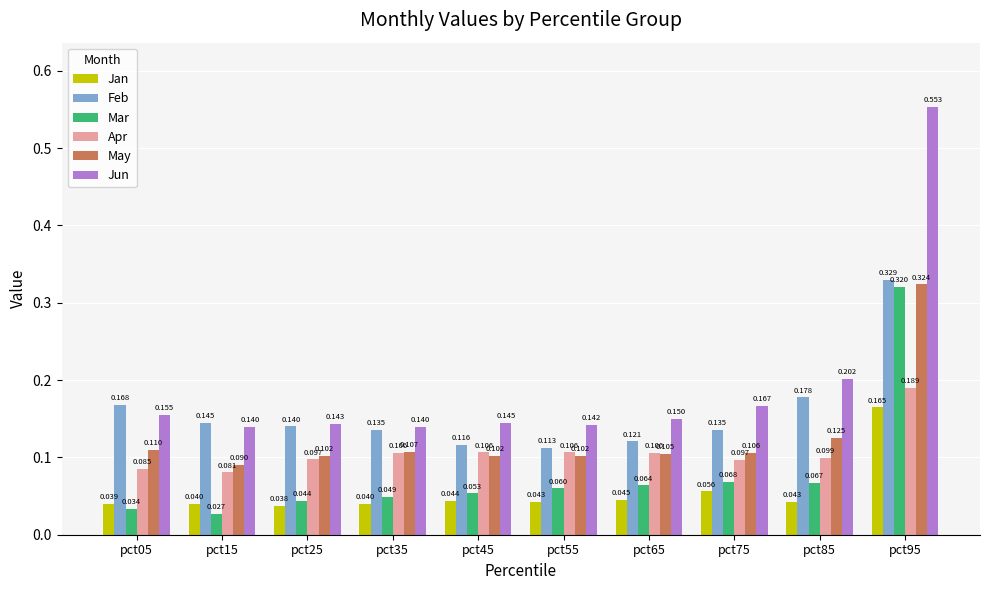

Which series has the largest total across all categories?

Jun